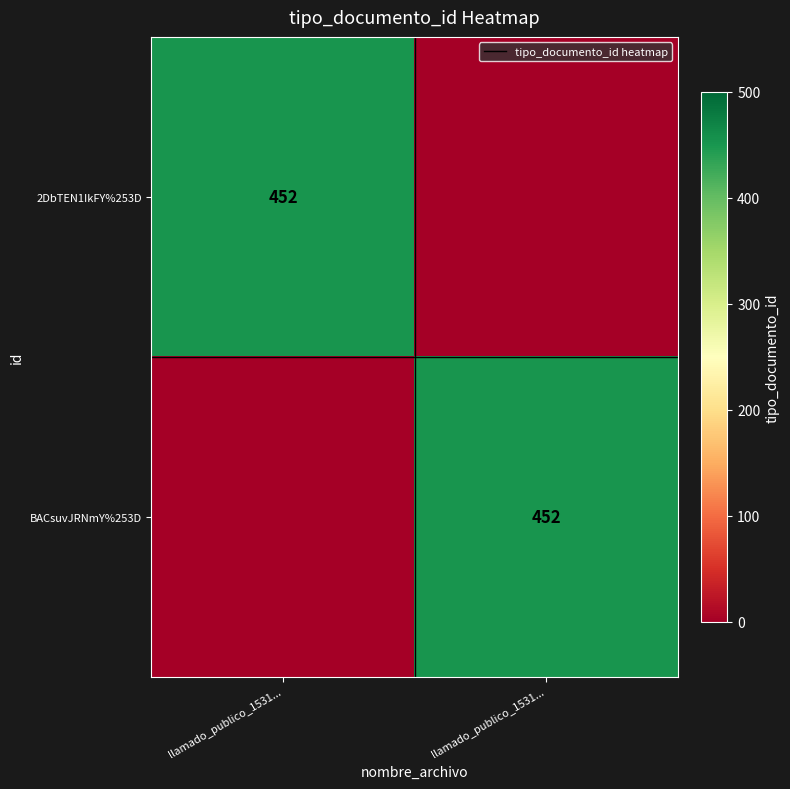

Which series has the largest range (max minus min)?

2DbTEN1IkFY%253D